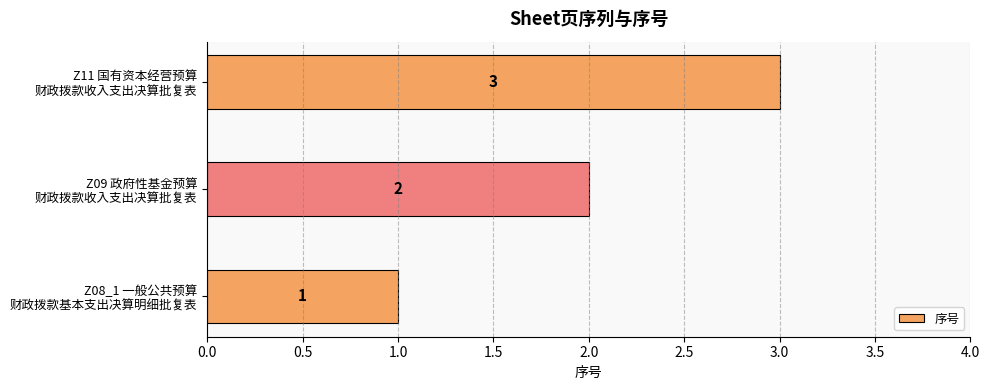

What is the maximum value shown in the chart?

3